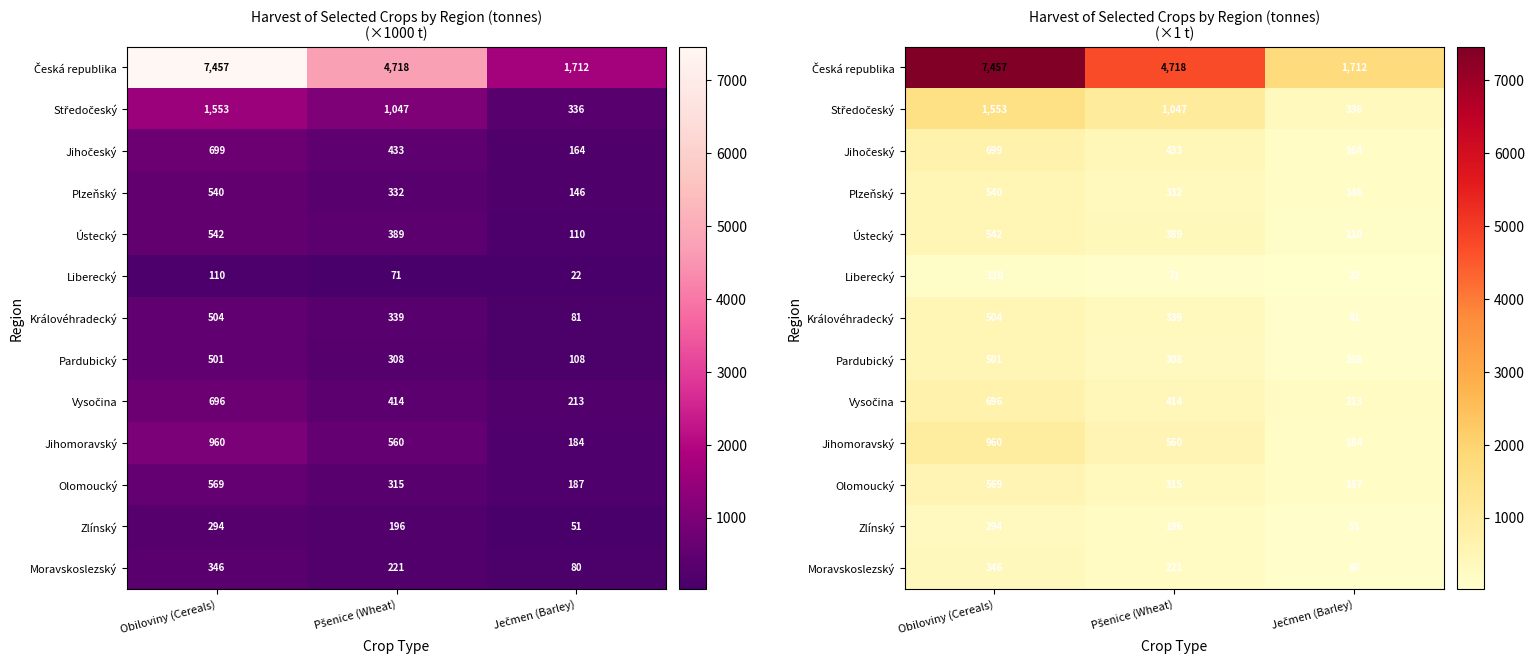

List the labels in order of Plzeňský value, largest first.

Obiloviny (Cereals), Pšenice (Wheat), Ječmen (Barley)